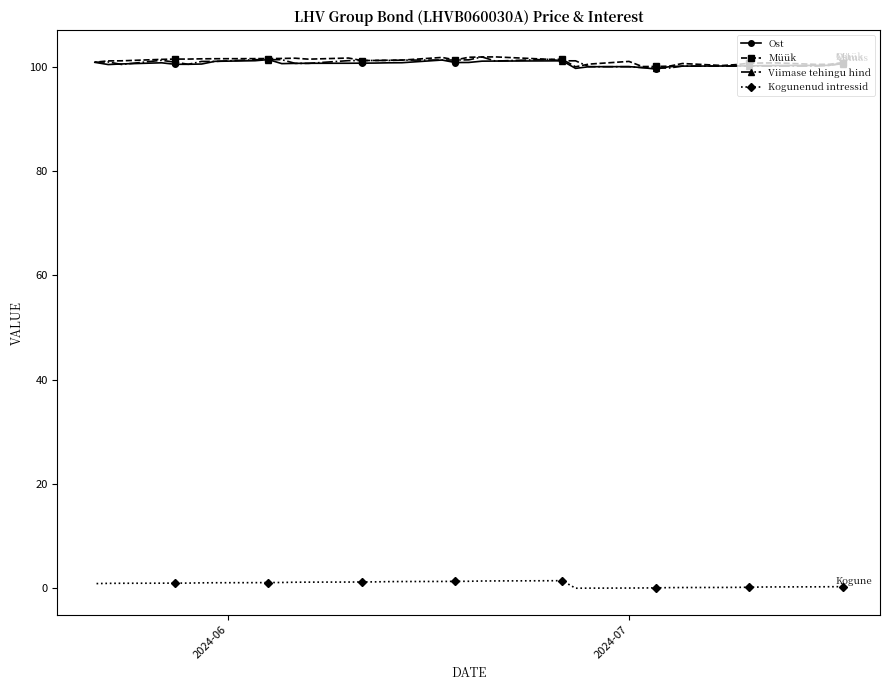

What is the value of the Ost point at the 12th from the left?

100.7